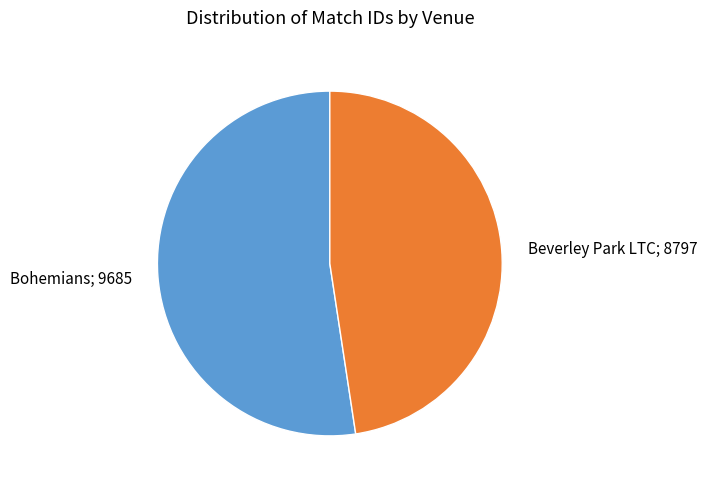

Does any single category account for the majority?

Yes